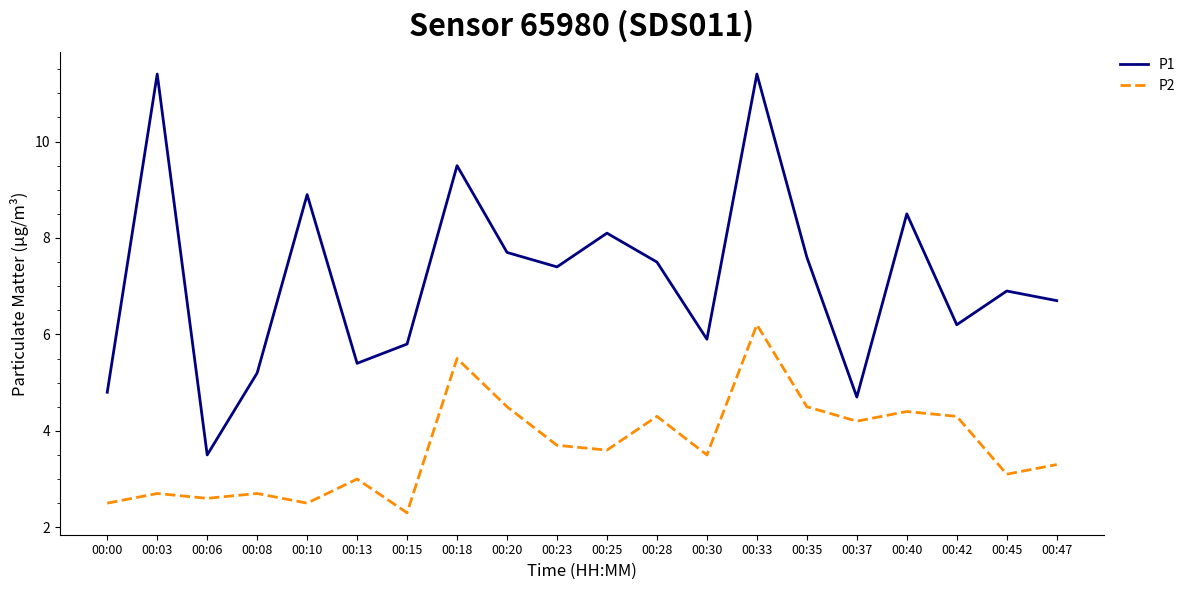

Rank the series by their average value, from highest to lowest.

P1, P2